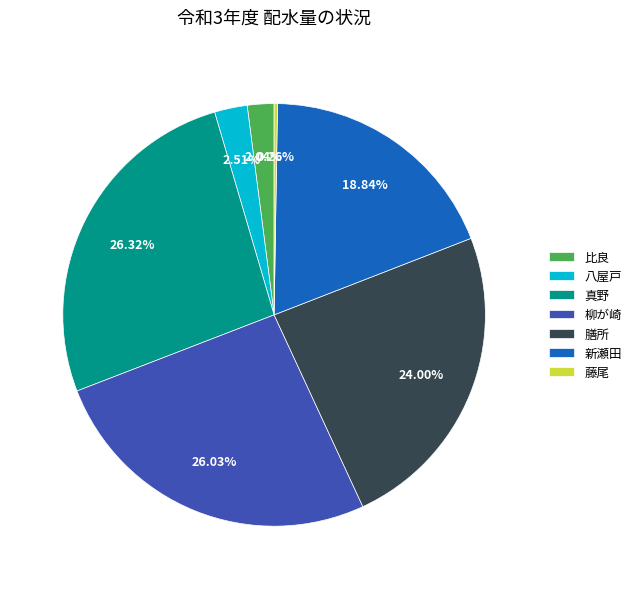

To the nearest percent, what portion does 真野 represent?

26%